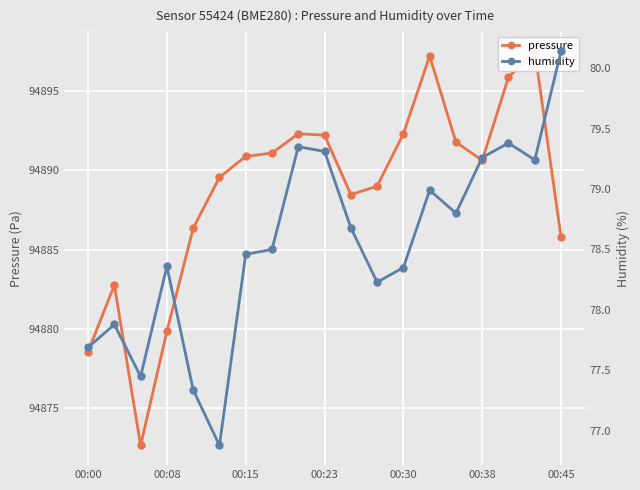

Is this an area chart (filled region under the line)?

No